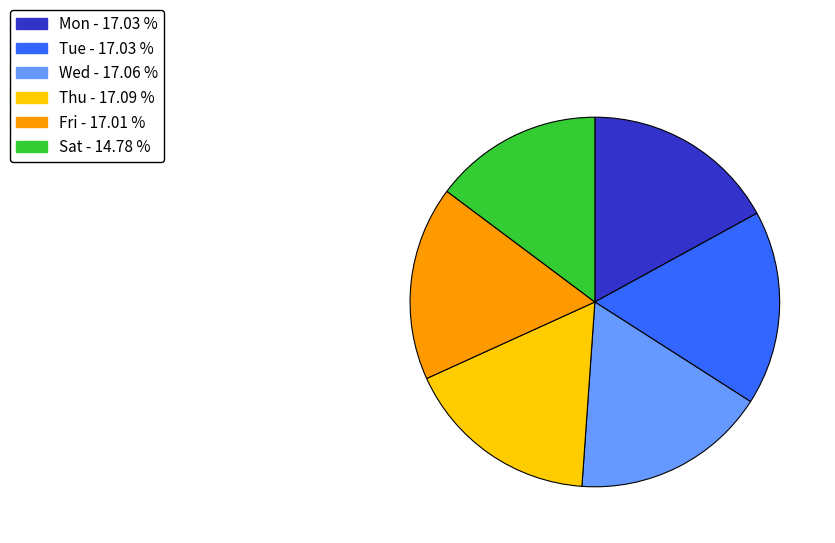

Is the sum of Fri - 17.01 % and Wed - 17.06 % greater than half?

No